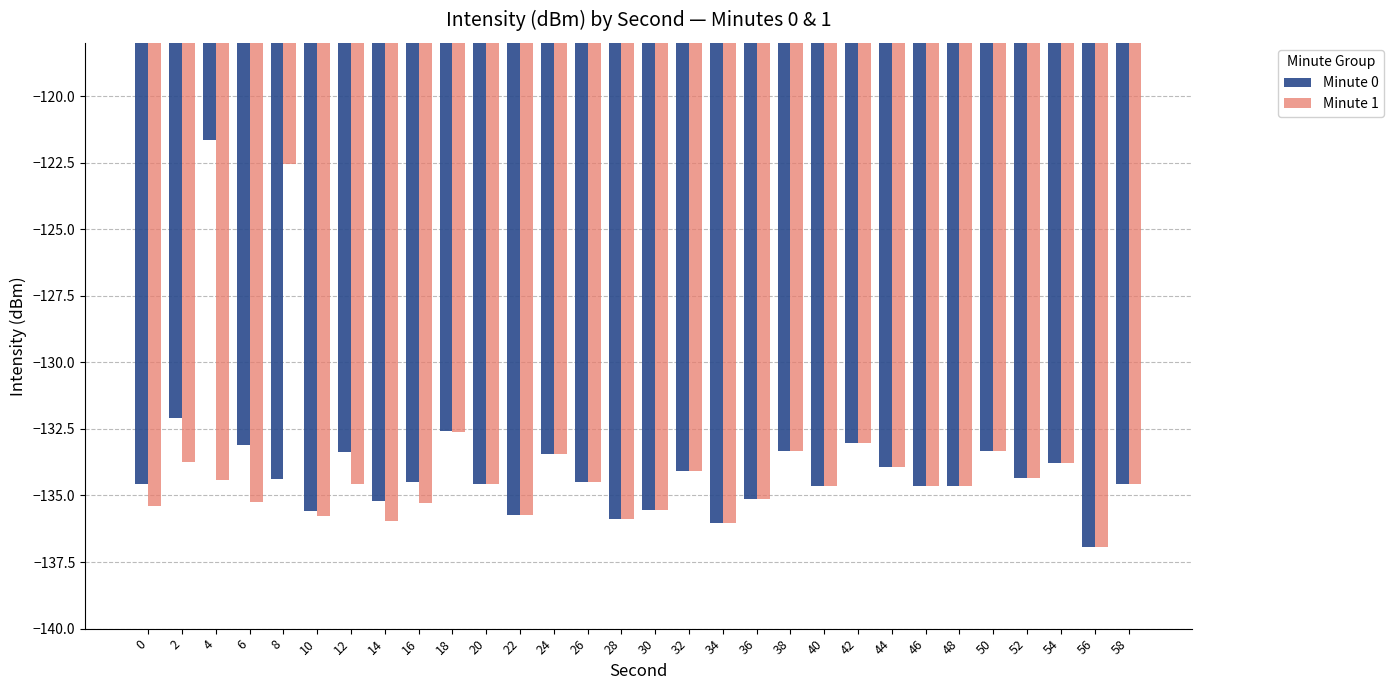

At which label does Minute 0 reach its peak?

4